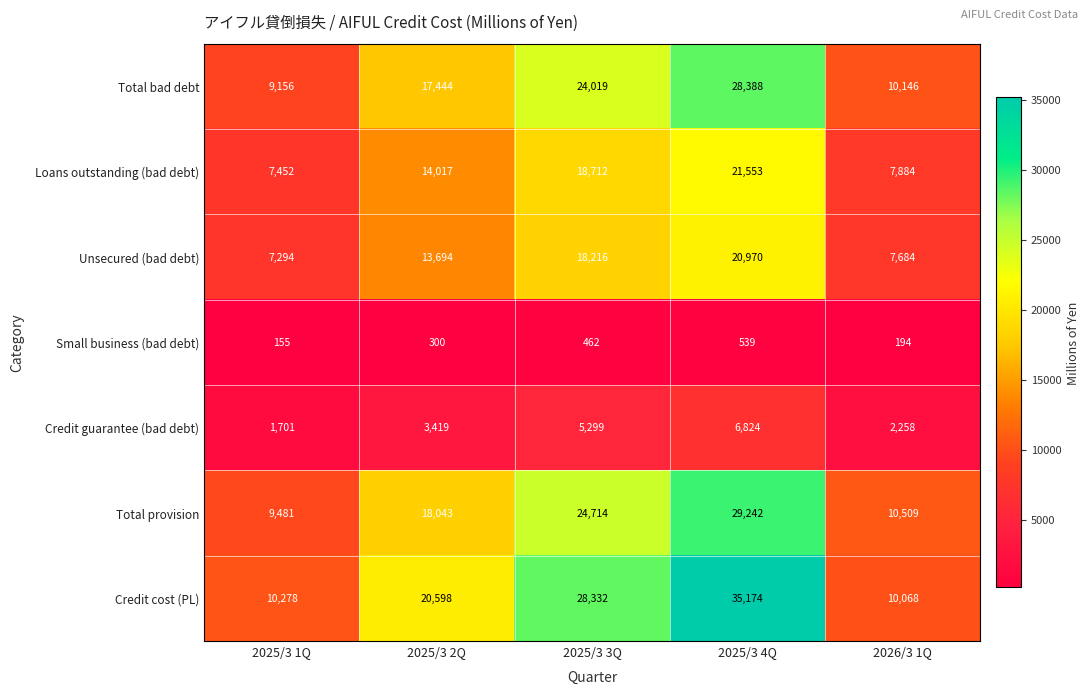

What is the total value across all series at 2026/3 1Q?

48743